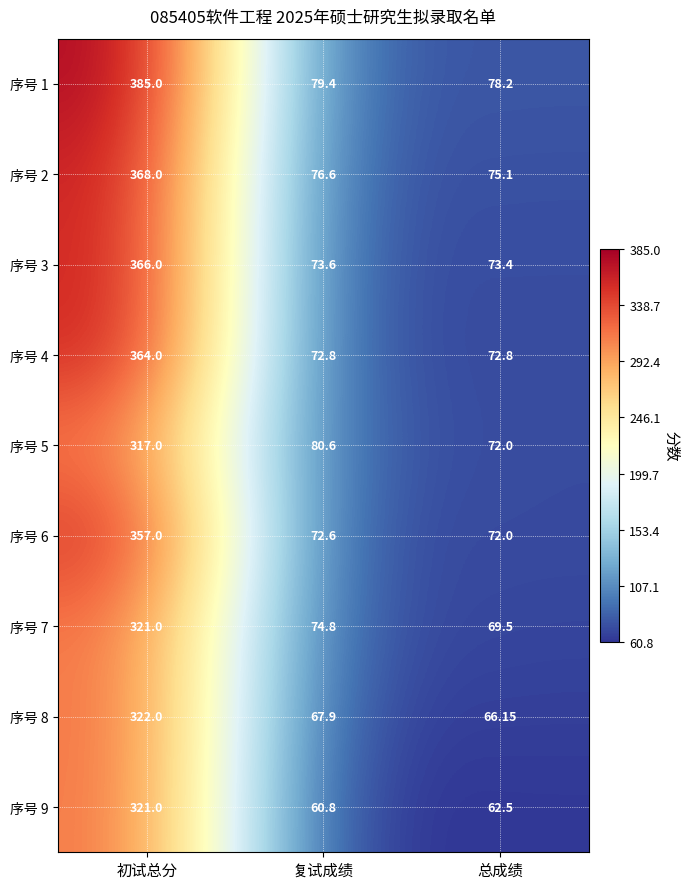

Which category has the lowest value in the 序号 3 series?

总成绩